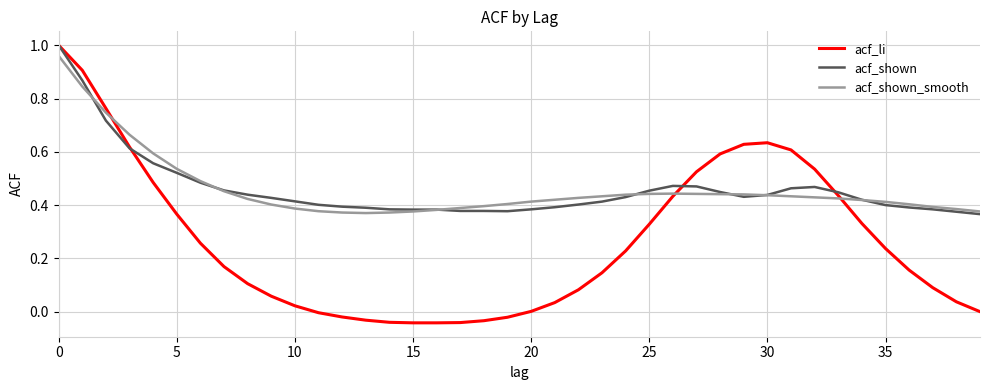

What is the sum of all acf_li values?

10.5